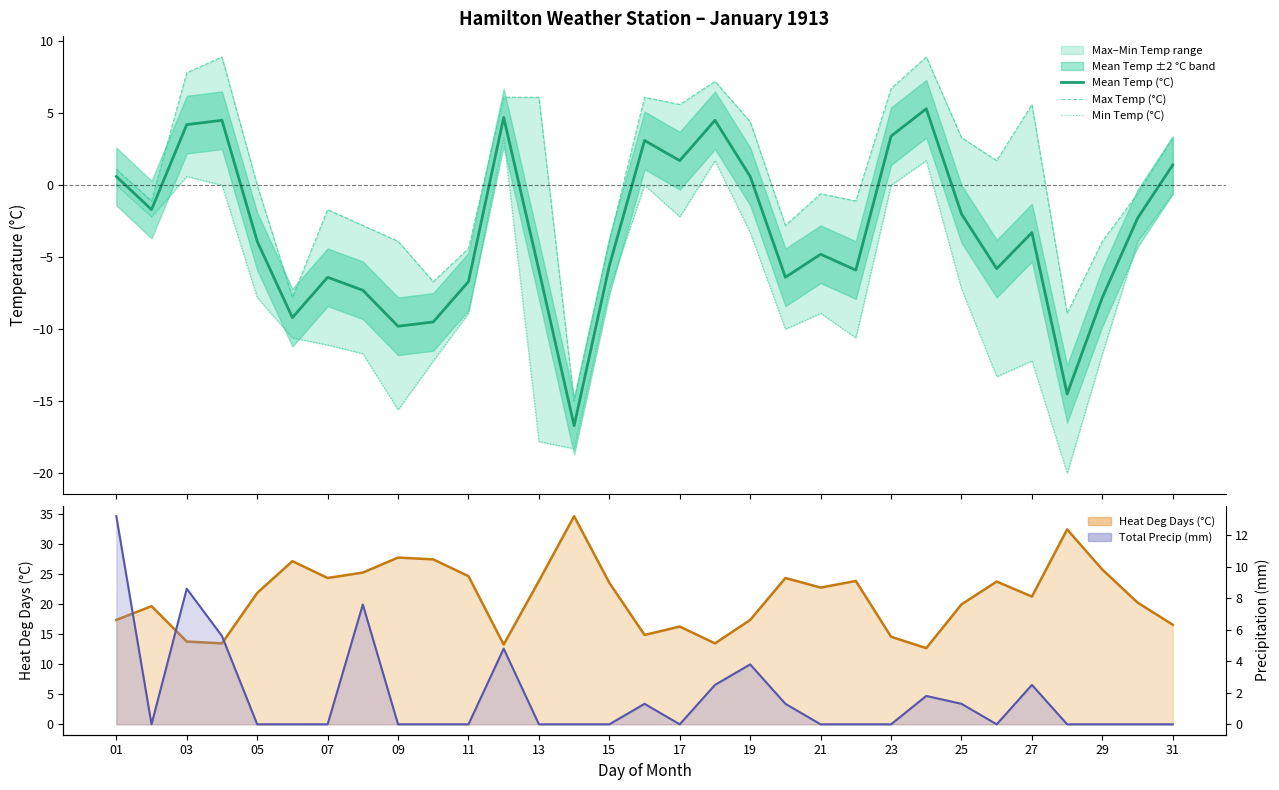

Between 09 and 29, which series saw the biggest shift?

Min Temp (°C)